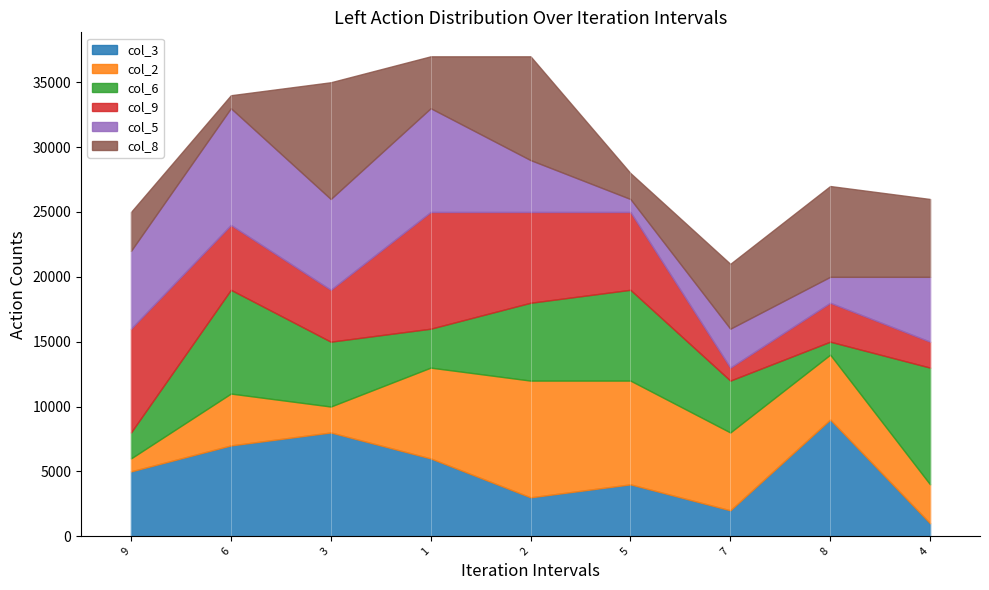

Is it true that col_3 equals 2654 at 1?

False